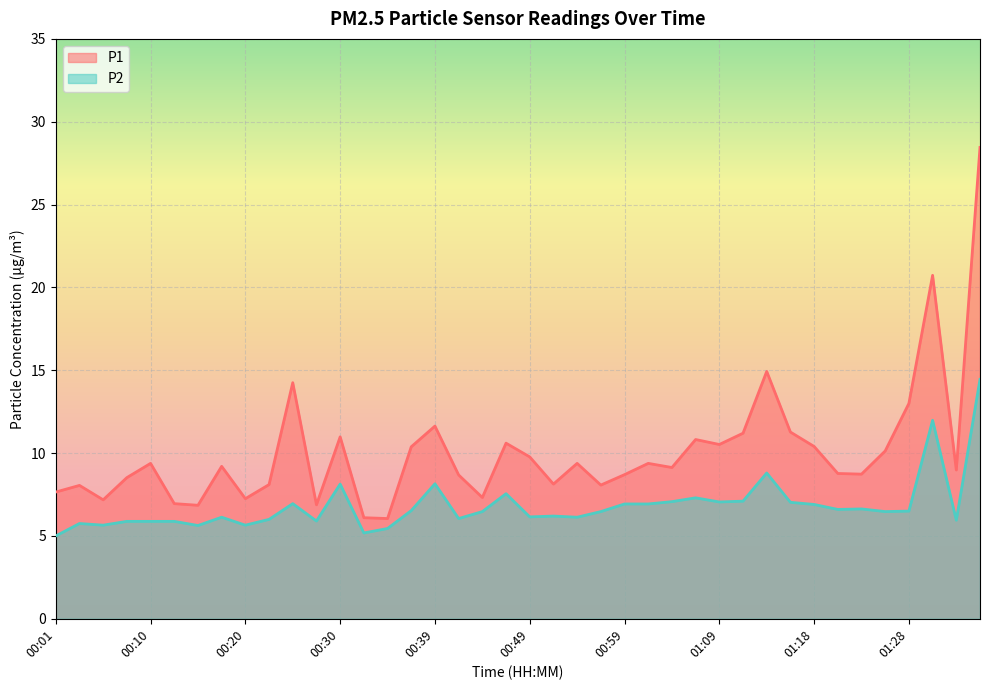

What value does the P2 series have at 00:56?

6.5